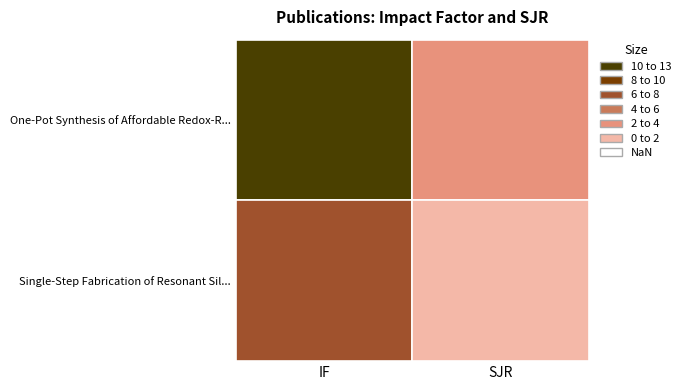

Which series changed the most between 0 and 1?

One-Pot Synthesis of Affordable Redox-R...